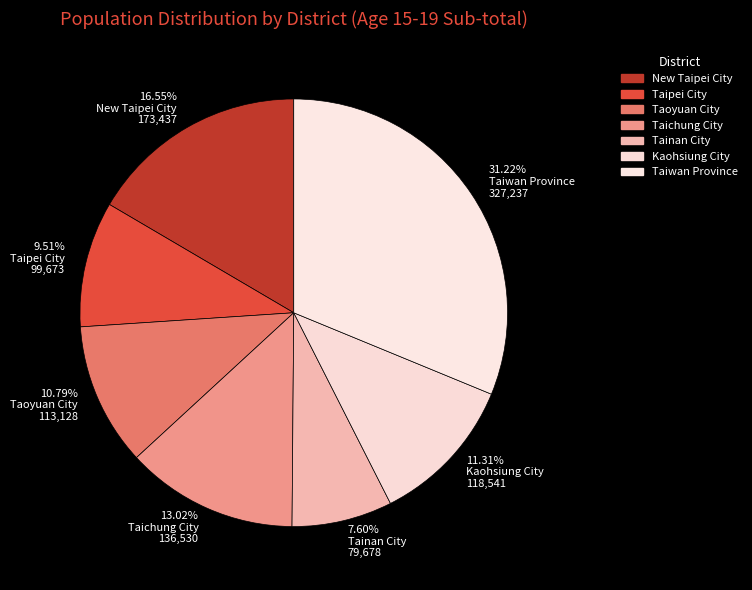

How much of the chart is everything except Taiwan Province?

68.8%